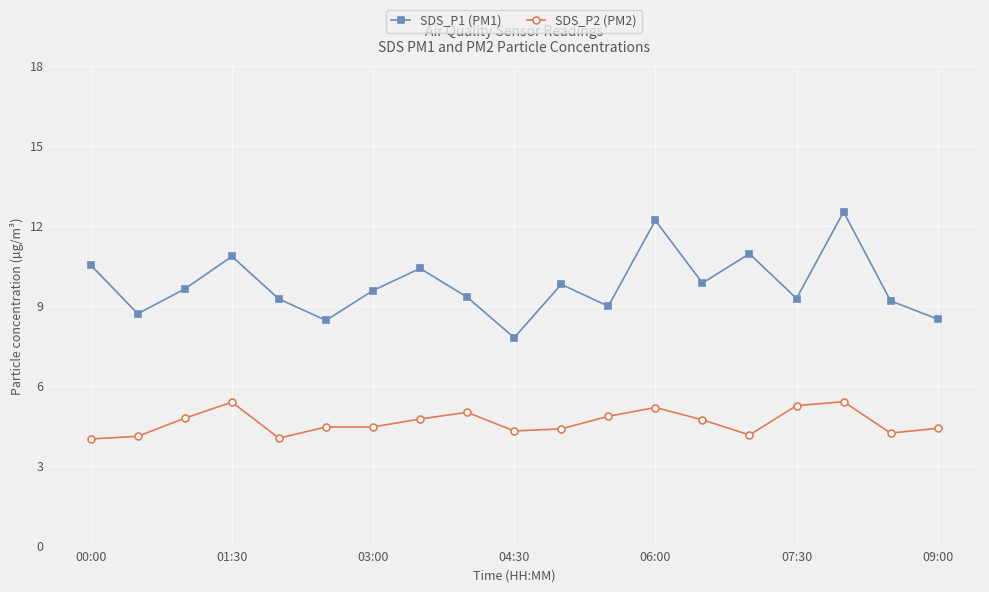

In SDS_P1 (PM1), how many points are lower than both neighbors (excluding endpoints)?

6